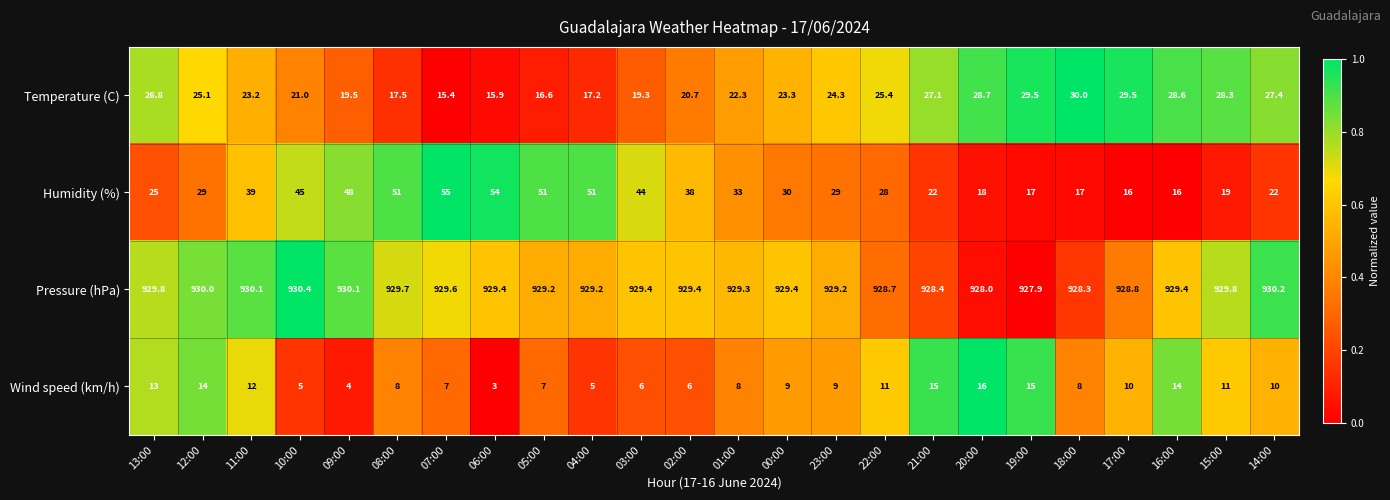

Is the value of Temperature (C) at 02:00 greater than the value of Wind speed (km/h) at 13:00?

Yes